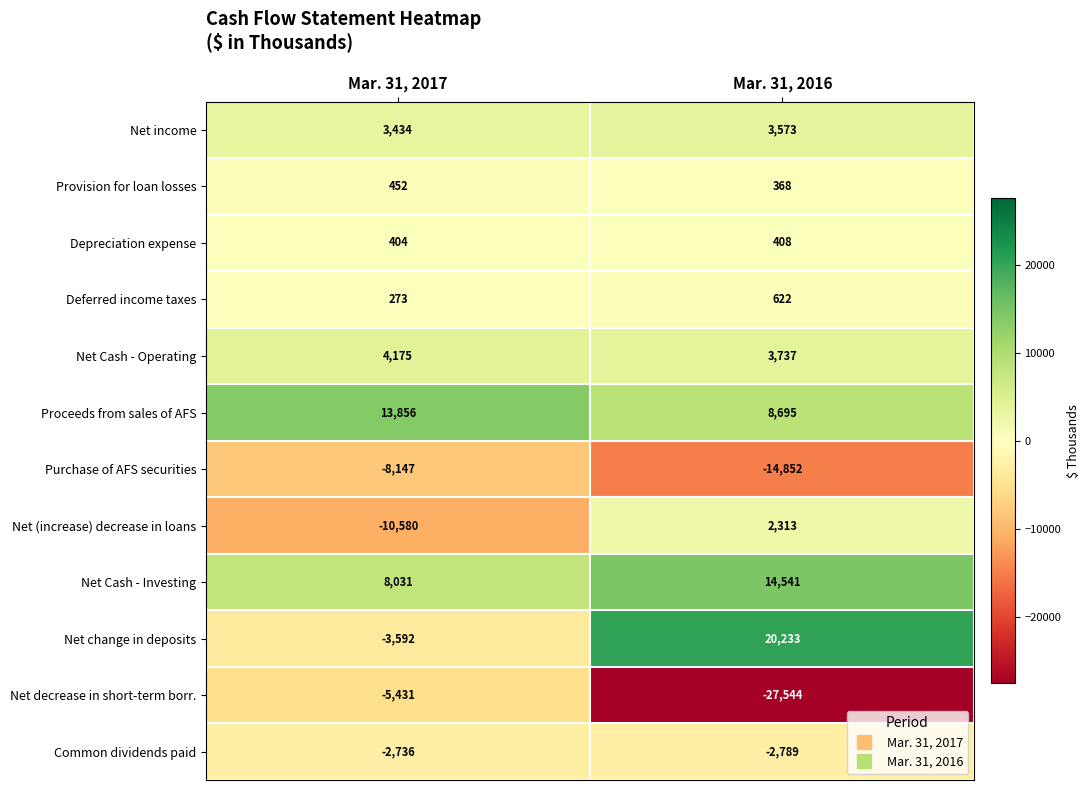

Reading left to right, transcribe all the data shown in this chart.

Net income: 3434	3573
Provision for loan losses: 452	368
Depreciation expense: 404	408
Deferred income taxes: 273	622
Net Cash - Operating: 4175	3737
Proceeds from sales of AFS: 13856	8695
Purchase of AFS securities: -8147	-14852
Net (increase) decrease in loans: -10580	2313
Net Cash - Investing: 8031	14541
Net change in deposits: -3592	20233
Net decrease in short-term borr.: -5431	-27544
Common dividends paid: -2736	-2789